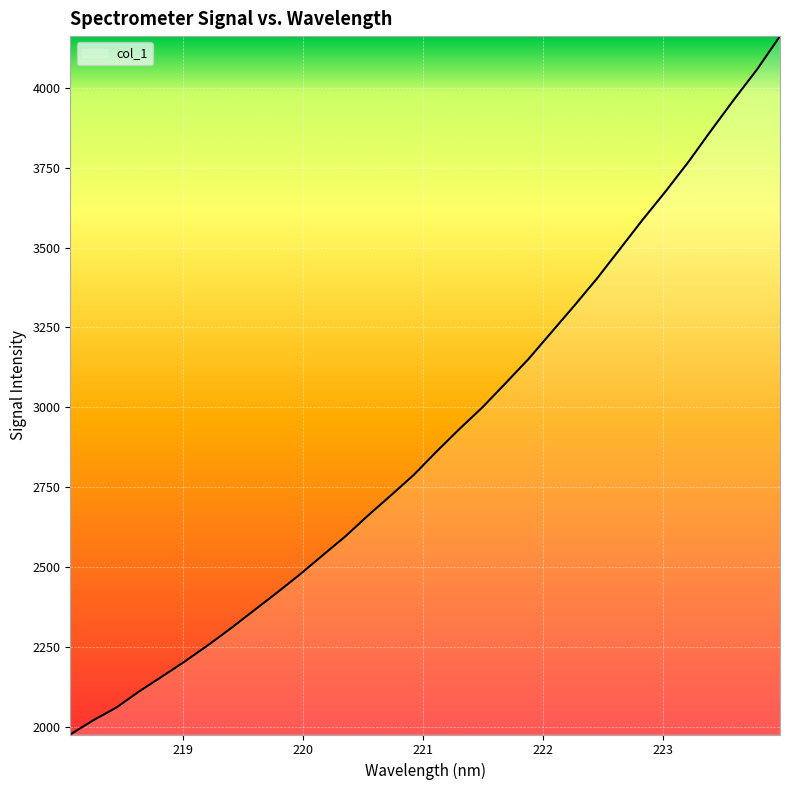

What is the smallest value displayed?

1976.1